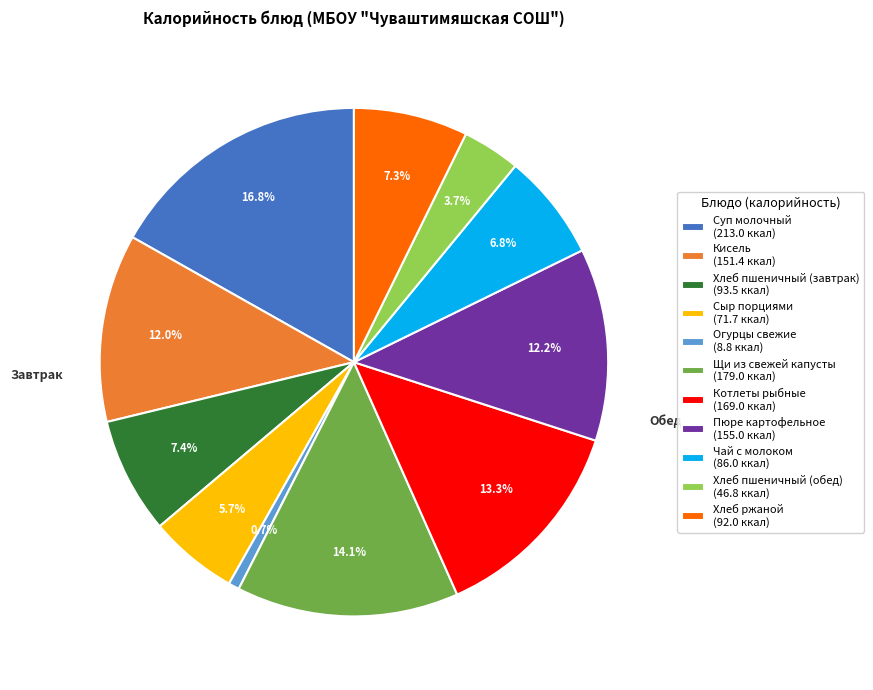

Is there a majority slice in this chart?

No